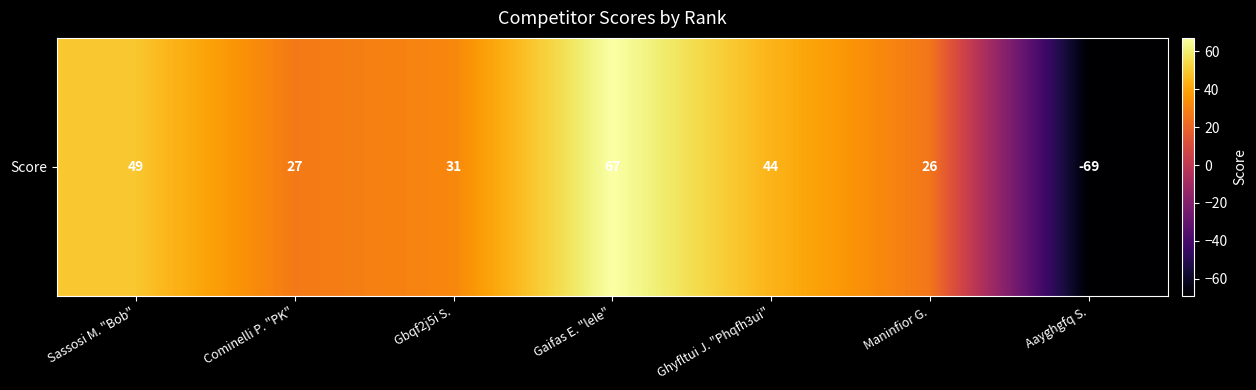

Reading right to left, list all the values displayed in this chart.

-69	26	44	67	31	27	49